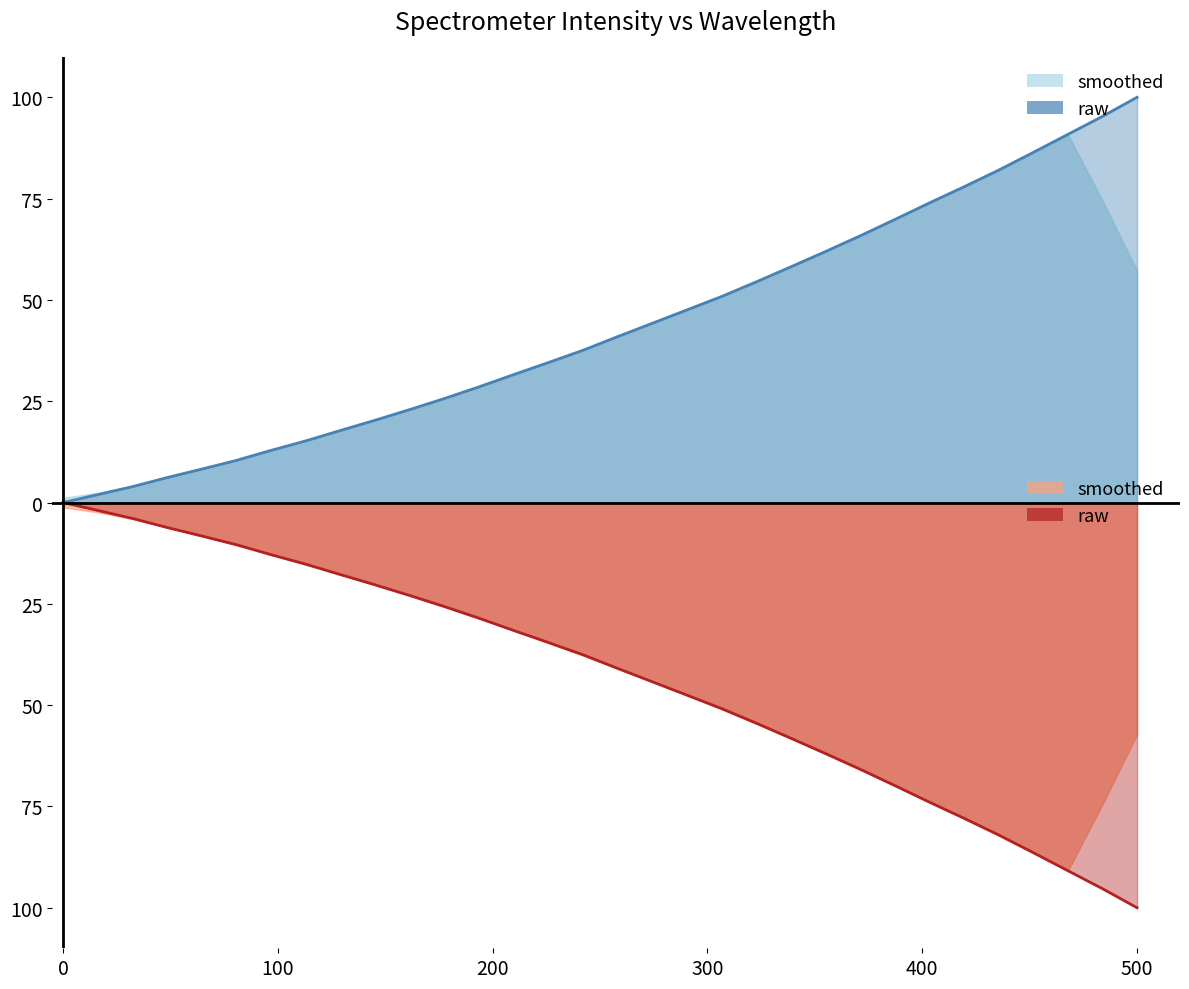

Does the chart display data point markers on the line(s)?

No